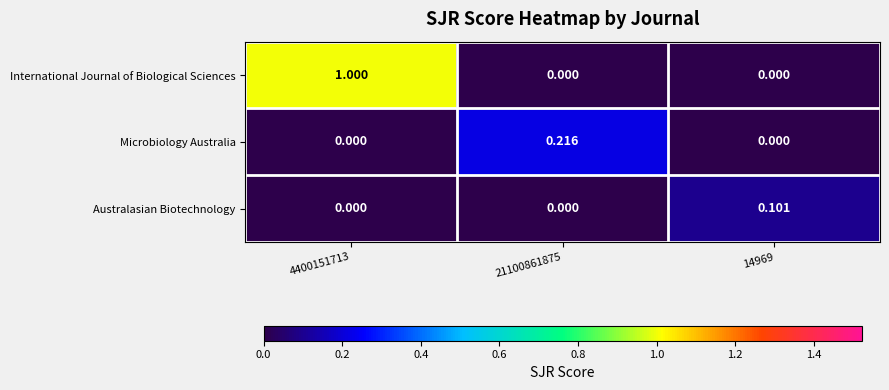

Which series has the largest range (max minus min)?

International Journal of Biological Sciences